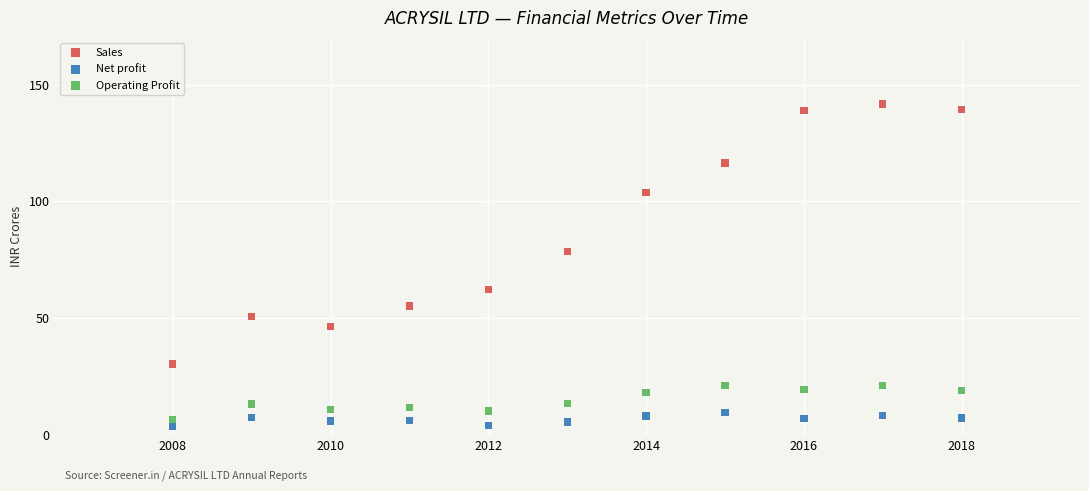

Which series reaches the minimum Y coordinate?

Net profit